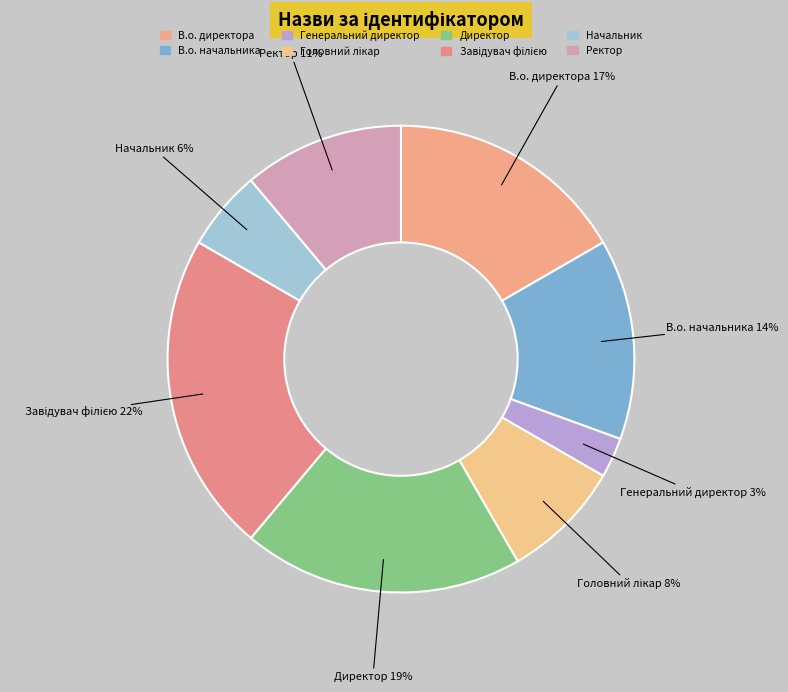

What percentage is the Директор slice, to the nearest percent?

19%